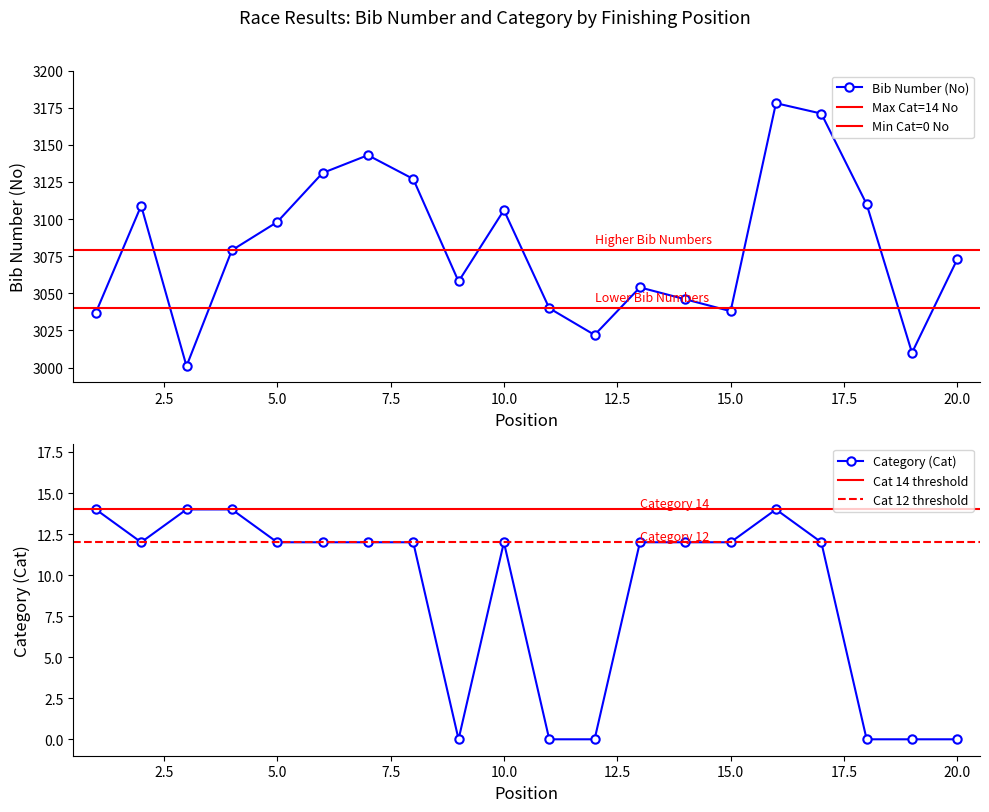

True or false: Cat and No cross at least once.

False